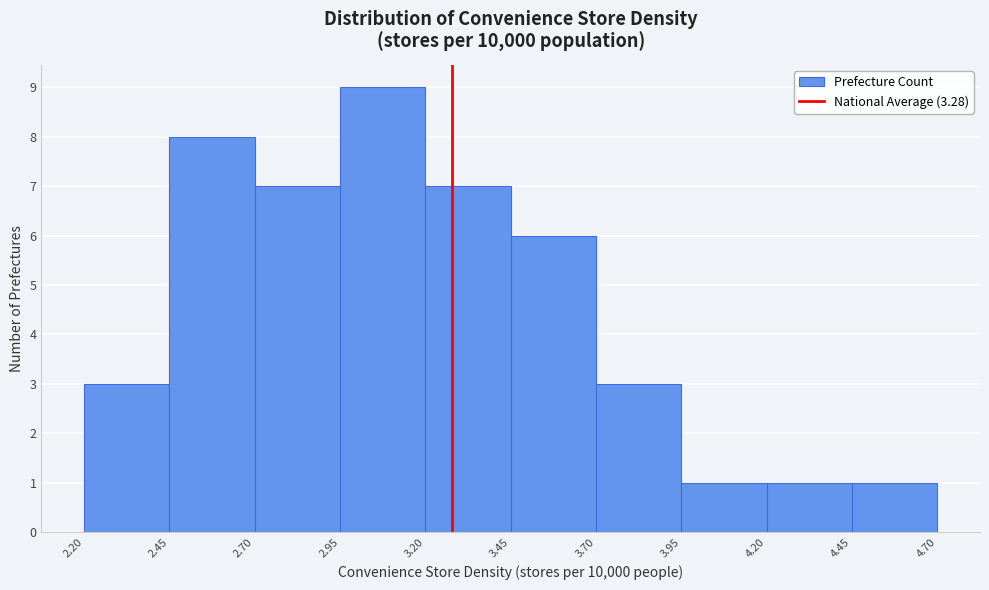

Reading left to right, transcribe this chart: for each bar, give the range it covers on the x-axis and its height. The values are not printed on the chart, so give them approximately, as read against the axis.

2.20 to 2.45: 3
2.45 to 2.70: 8
2.70 to 2.95: 7
2.95 to 3.20: 9
3.20 to 3.45: 7
3.45 to 3.70: 6
3.70 to 3.95: 3
3.95 to 4.20: 1
4.20 to 4.45: 1
4.45 to 4.70: 1